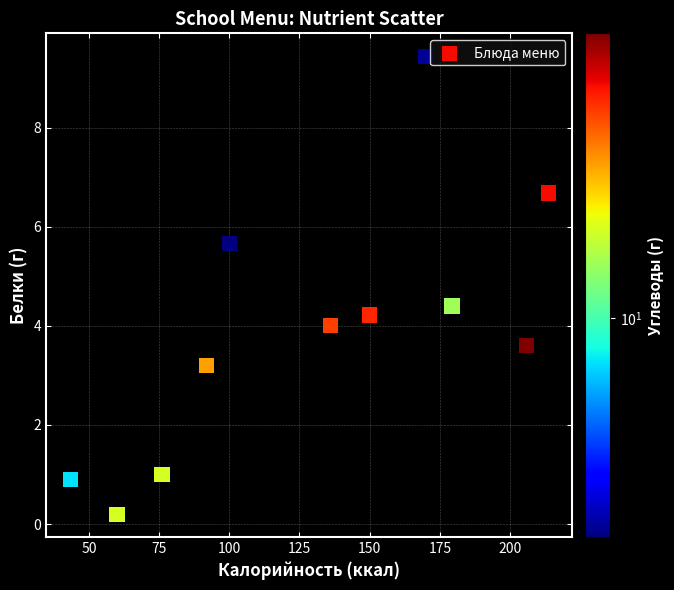

What is the range of X values (max minus min)?

170.3